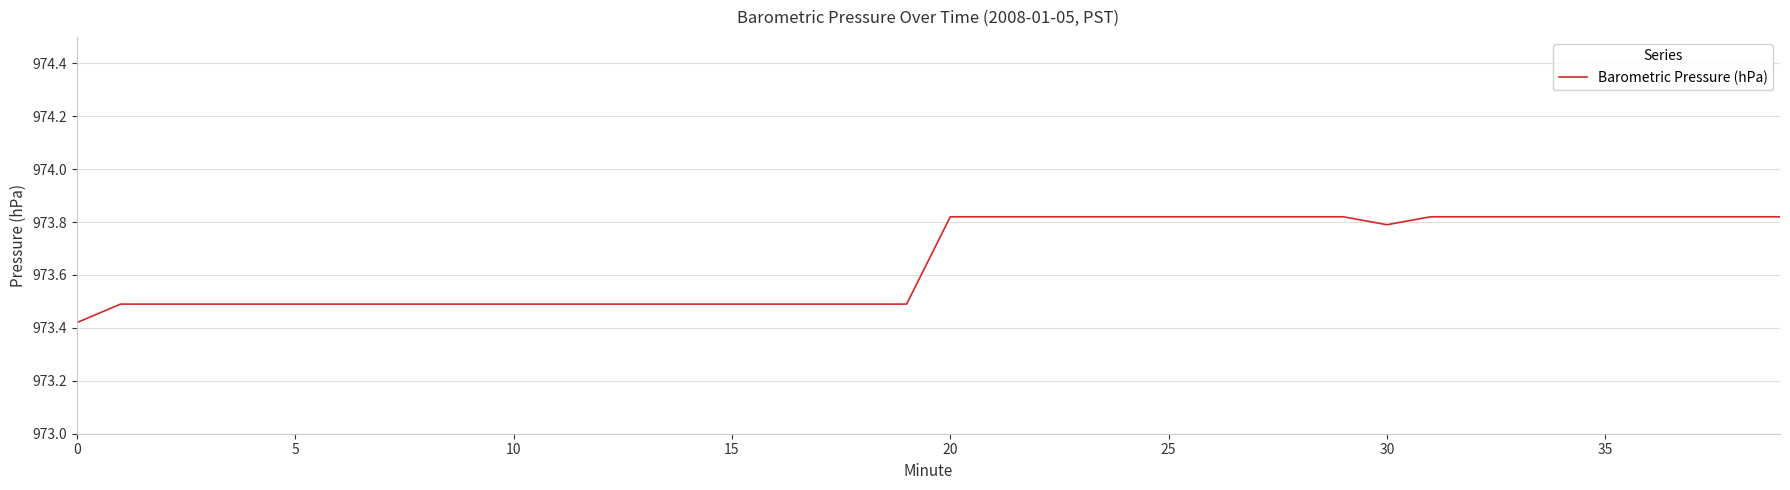

What is the difference between the maximum and minimum values?

0.4